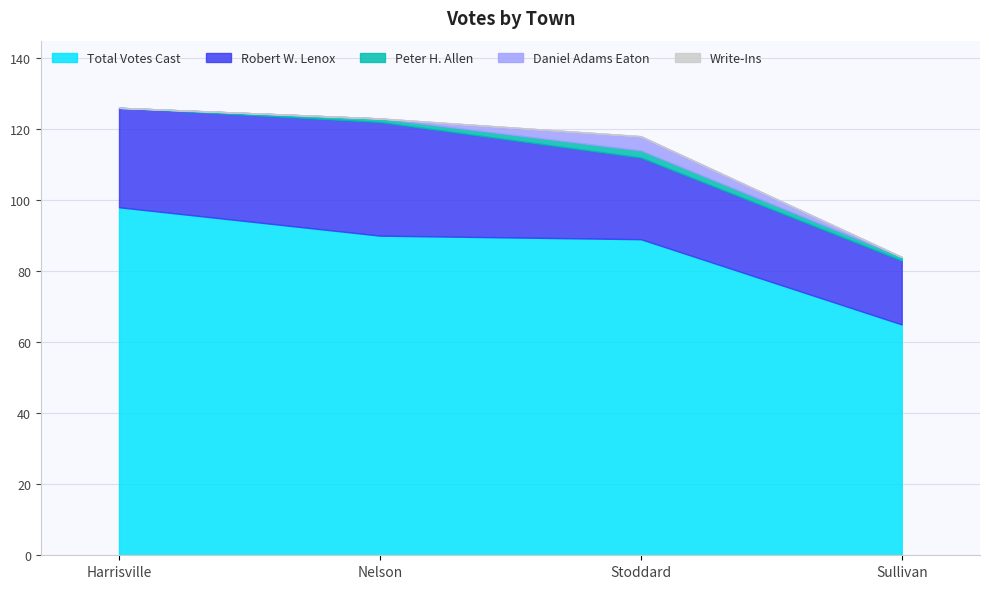

Is the value of Write-Ins at Nelson greater than the value of Daniel Adams Eaton at Nelson?

No